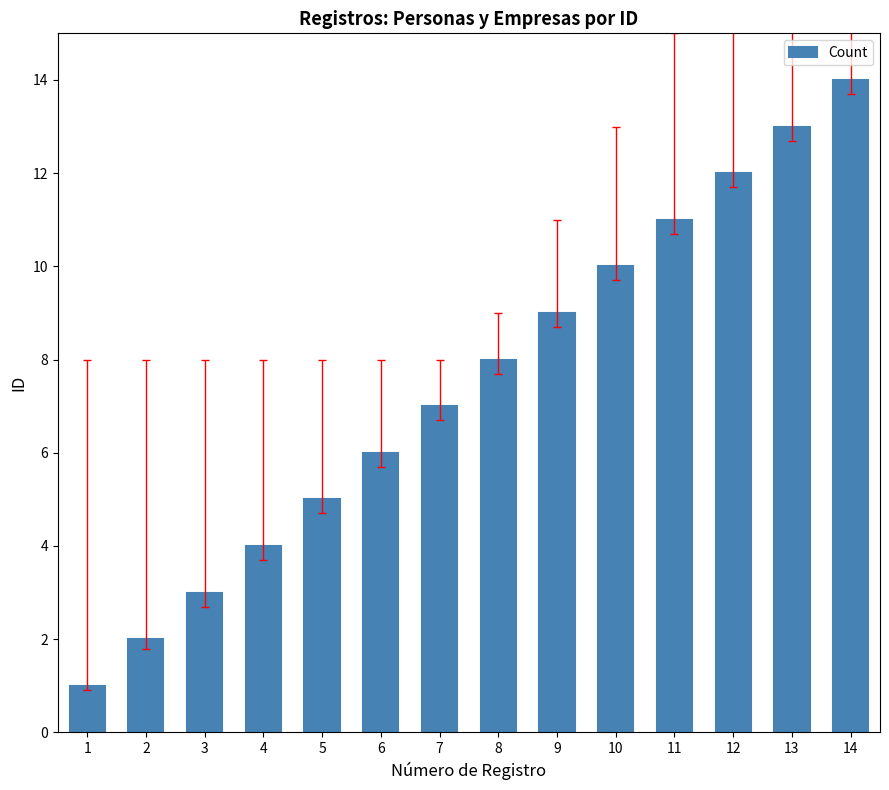

Reading left to right, extract all data points from this chart.

1=1	2=2	3=3	4=4	5=5	6=6	7=7	8=8	9=9	10=10	11=11	12=12	13=13	14=14